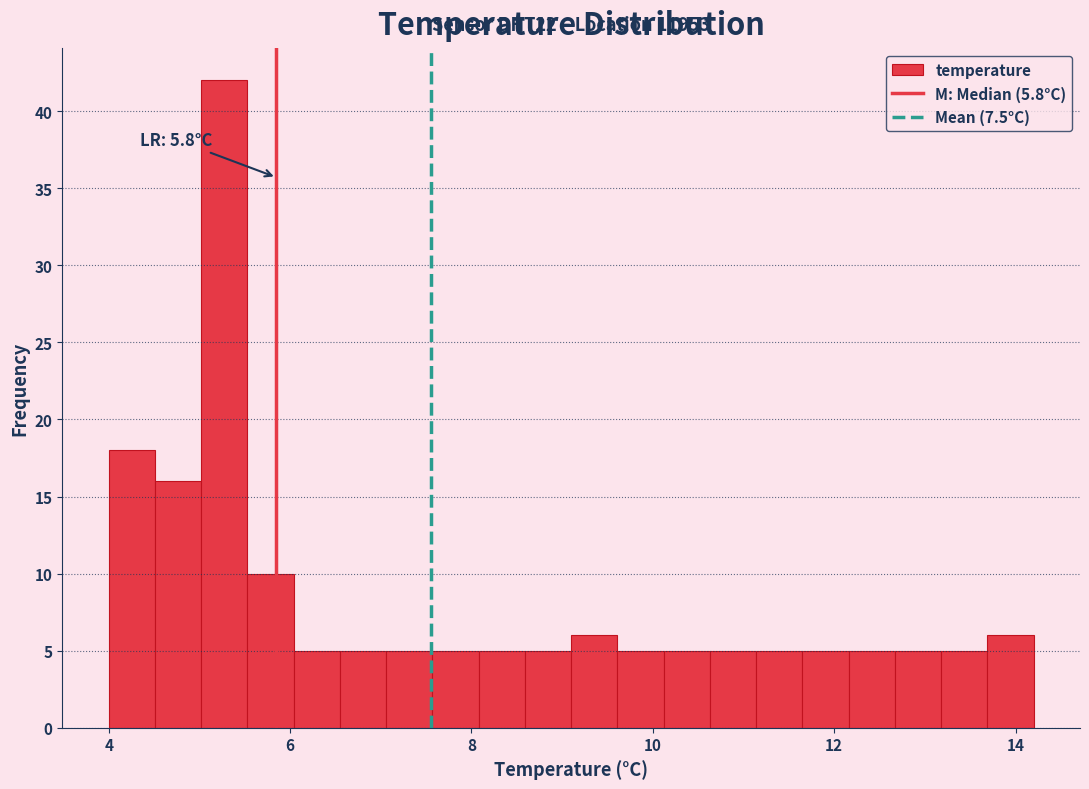

Around what value on the x-axis is the tallest bar? Give the approximate position of its centre, as read against the axis.

5.2